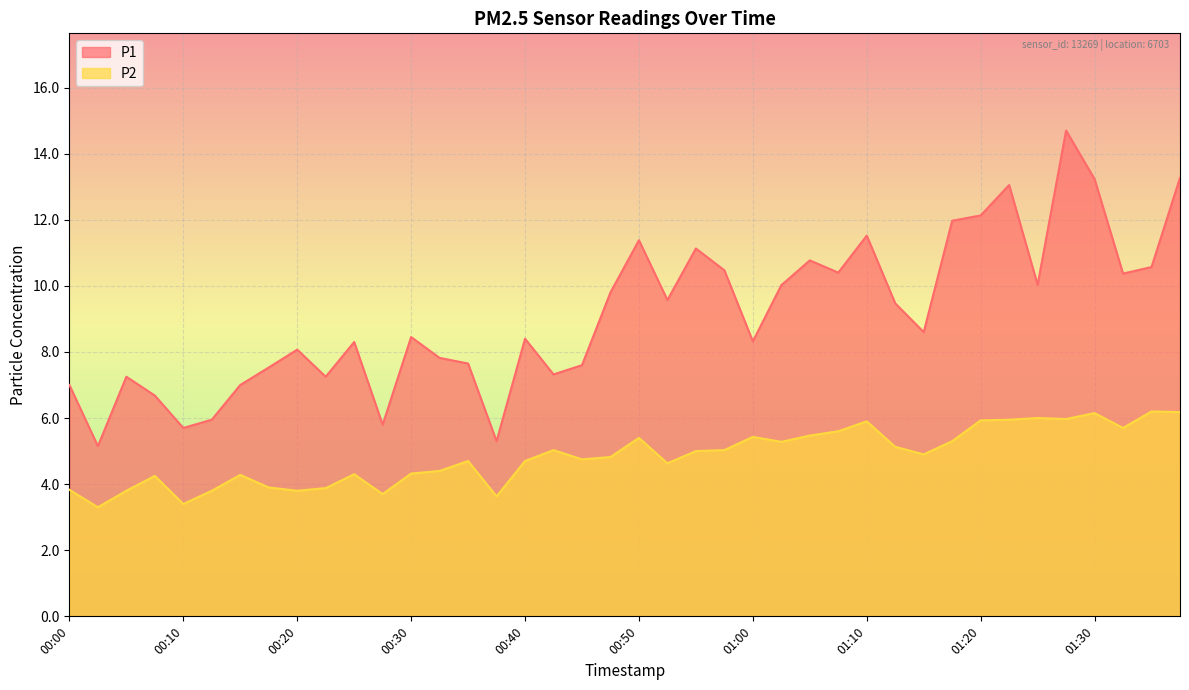

How many values in the P2 series are below 4?

10